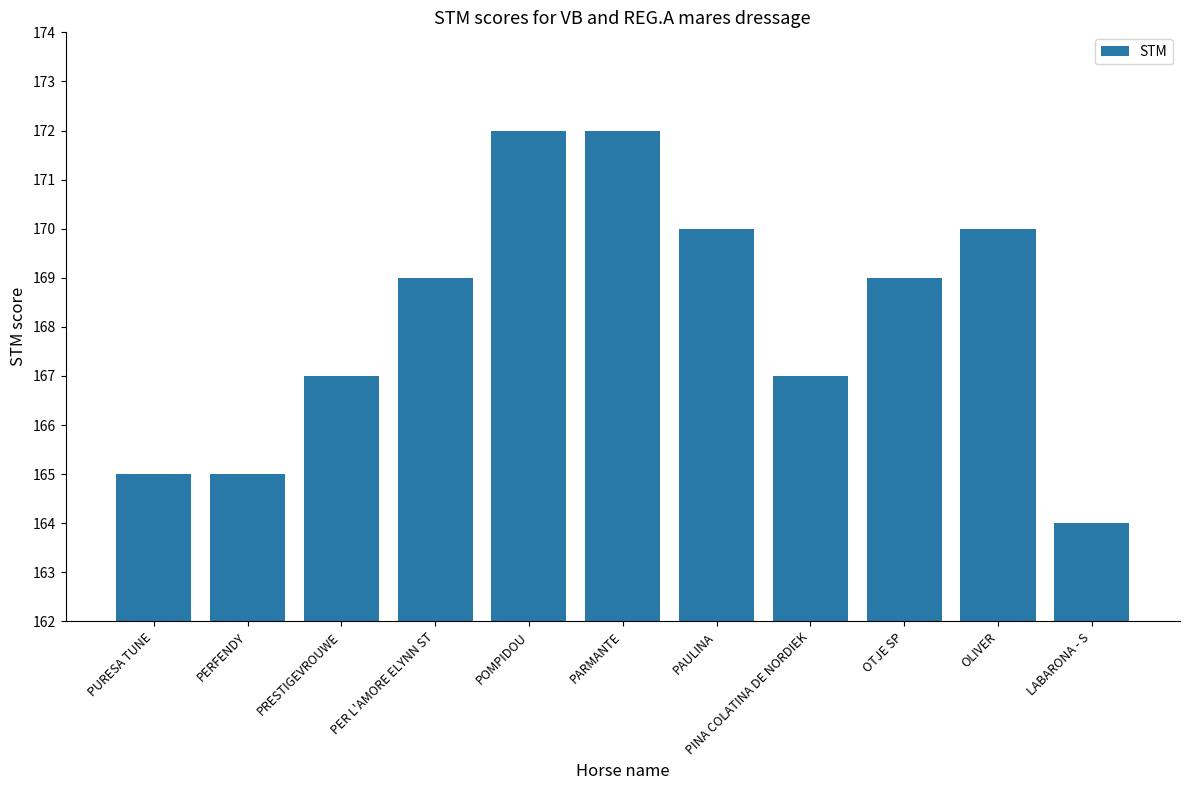

The value at POMPIDOU is 172. True or false?

True